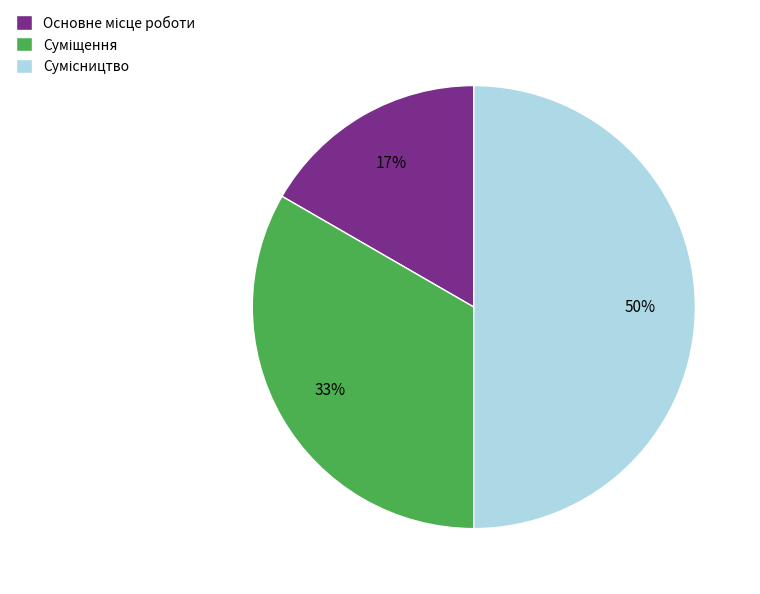

To the nearest percent, what is the average slice percentage?

33%